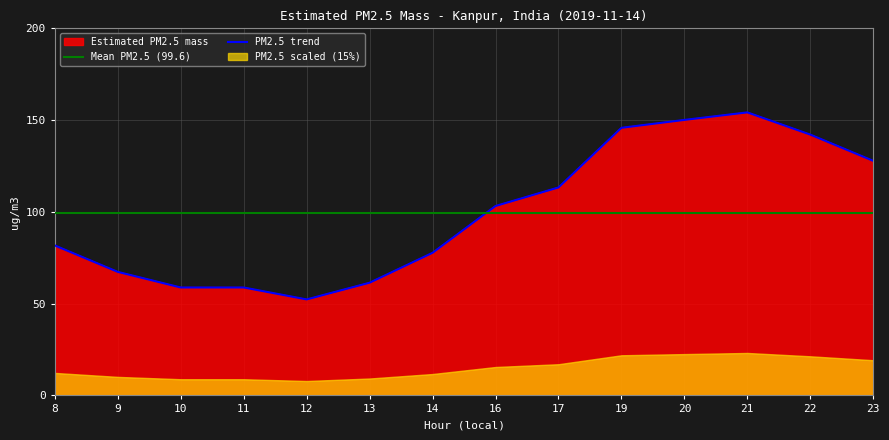

How many points are higher than both their immediate neighbors (excluding endpoints)?

1